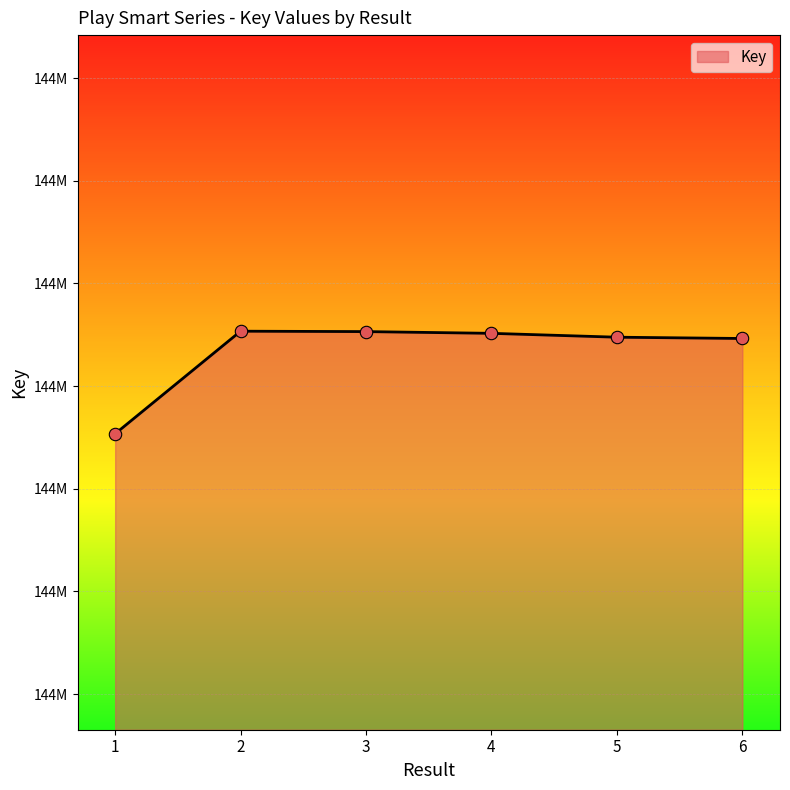

What is the change in value from 3 to 5?

-2727